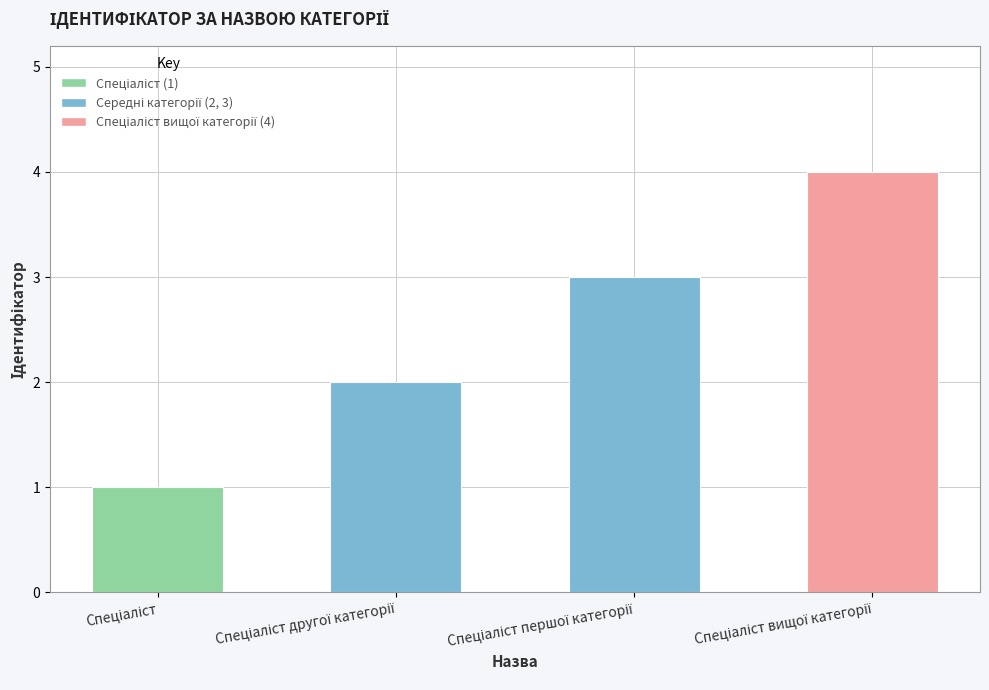

How many bars are there in total?

4